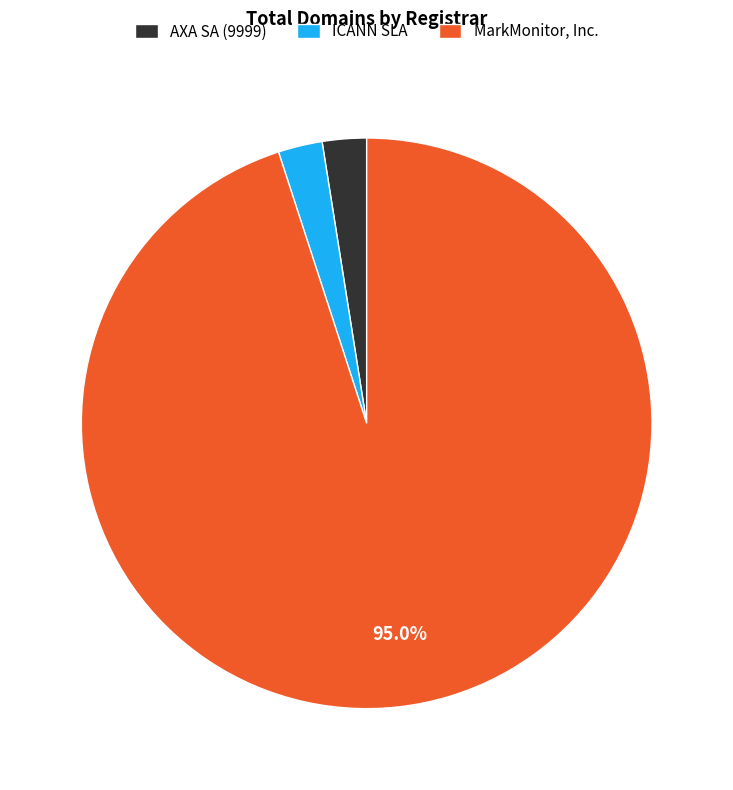

How many segments does this pie chart have?

3